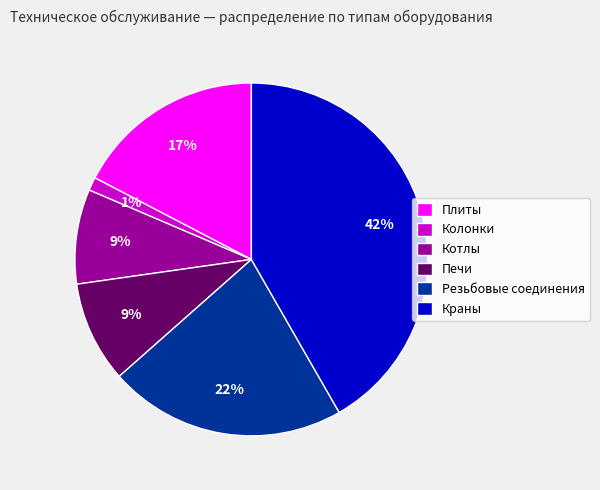

What percentage is the Плиты slice, to the nearest percent?

17%